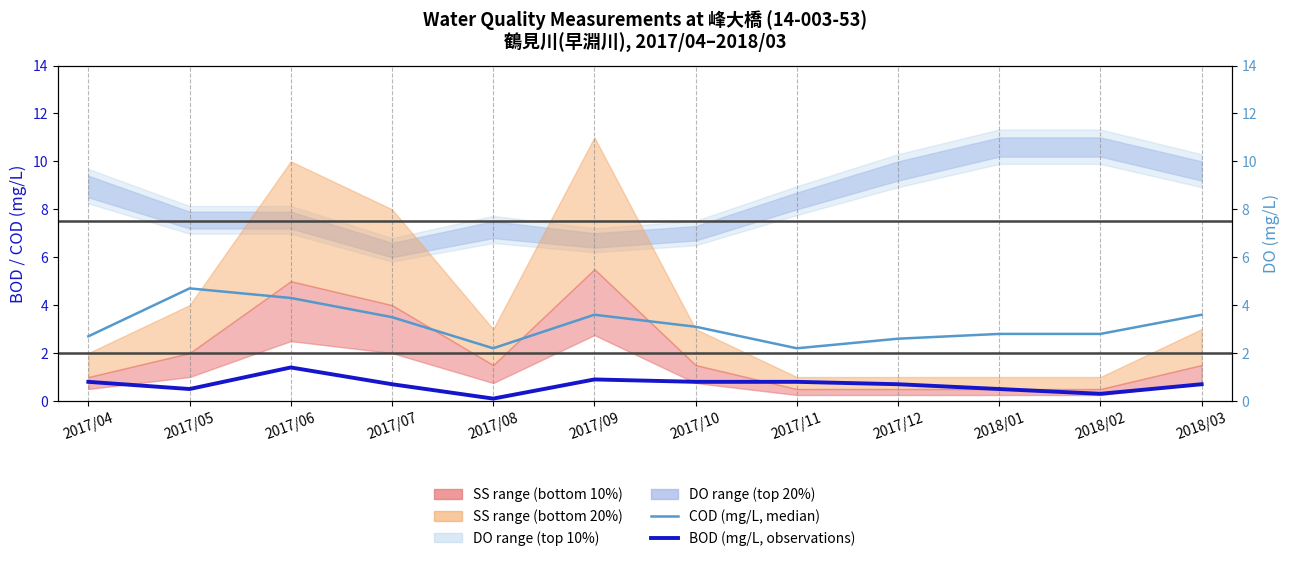

Which series has the largest range (max minus min)?

COD (median)